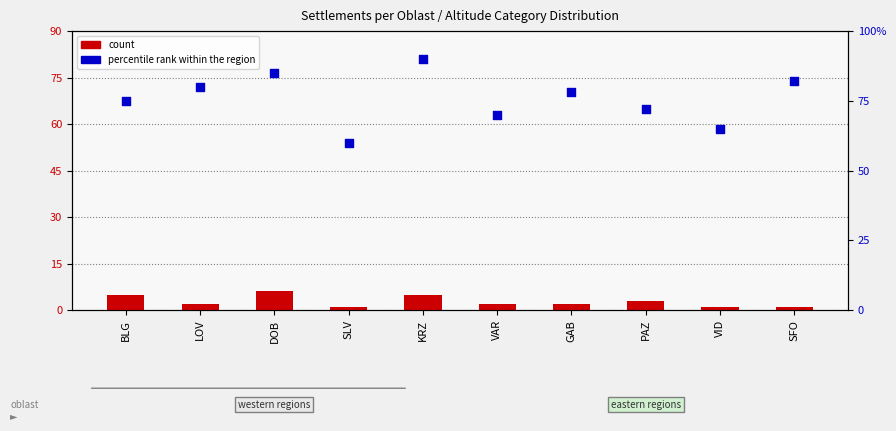

At how many categories does at least one series exceed 41?

10